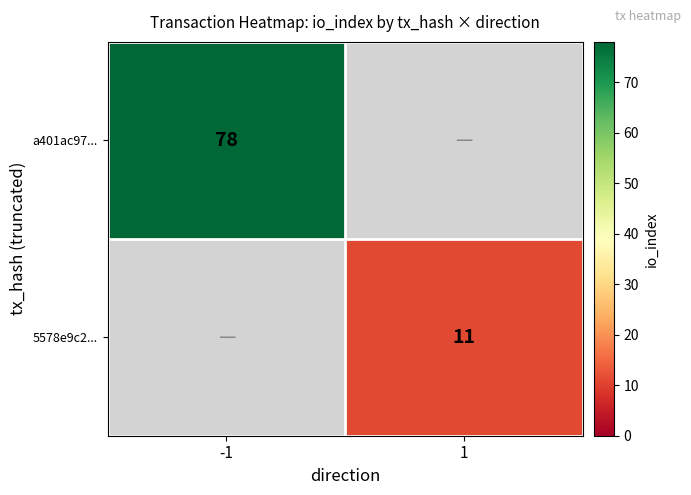

Is it true that 5578e9c2... equals 19 at 1?

False